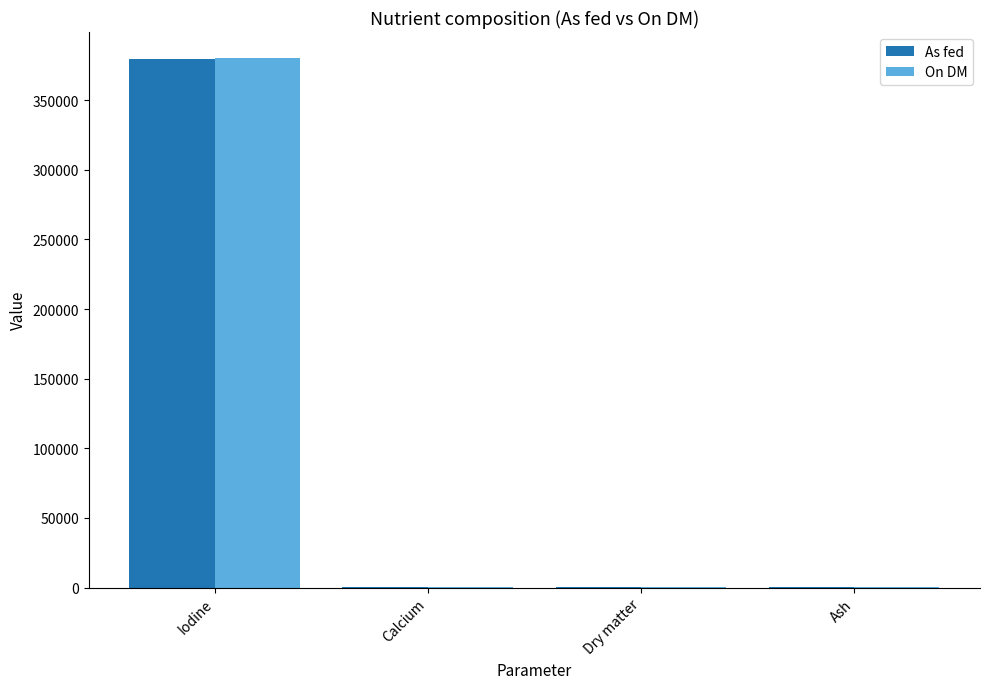

Is it true that As fed equals 379620.0 at Iodine?

True